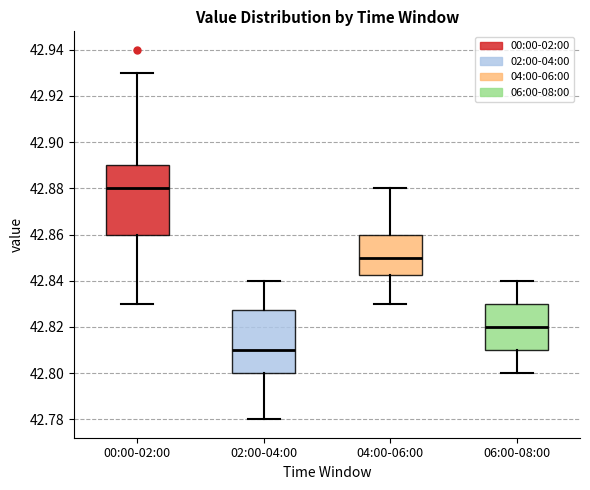

Which box has the highest median line?

00:00-02:00